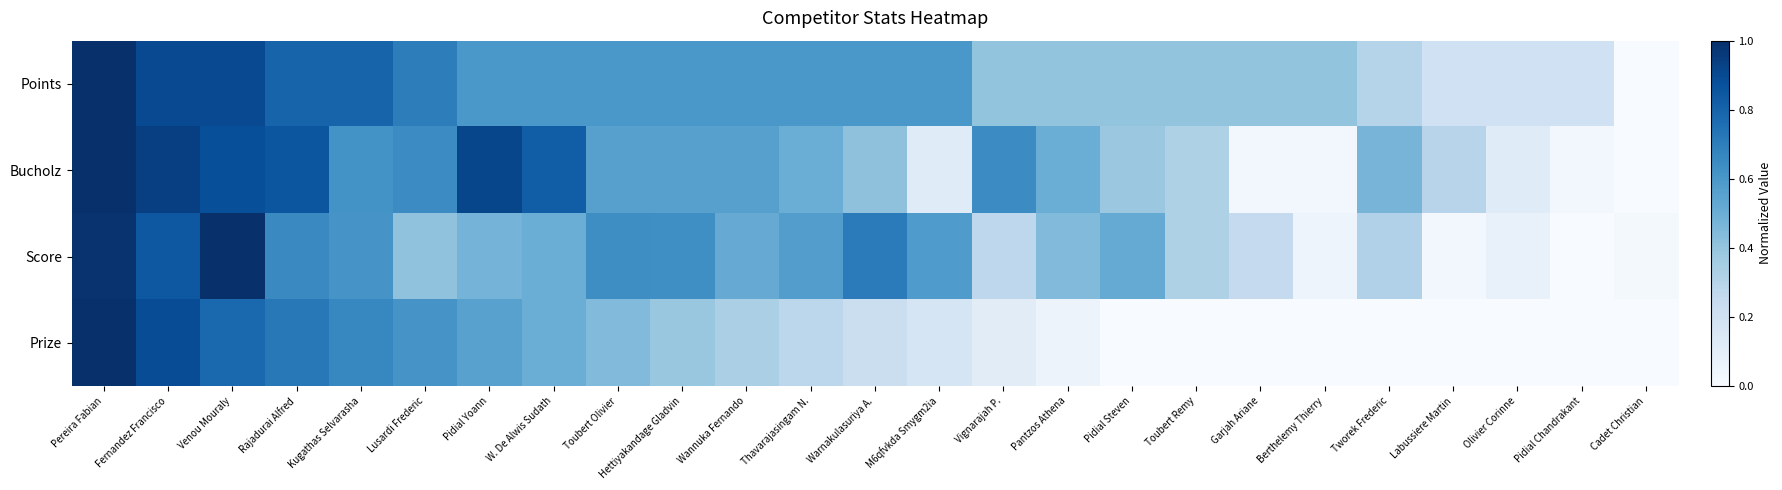

Which label corresponds to the smallest value in the chart?

Cadet Christian